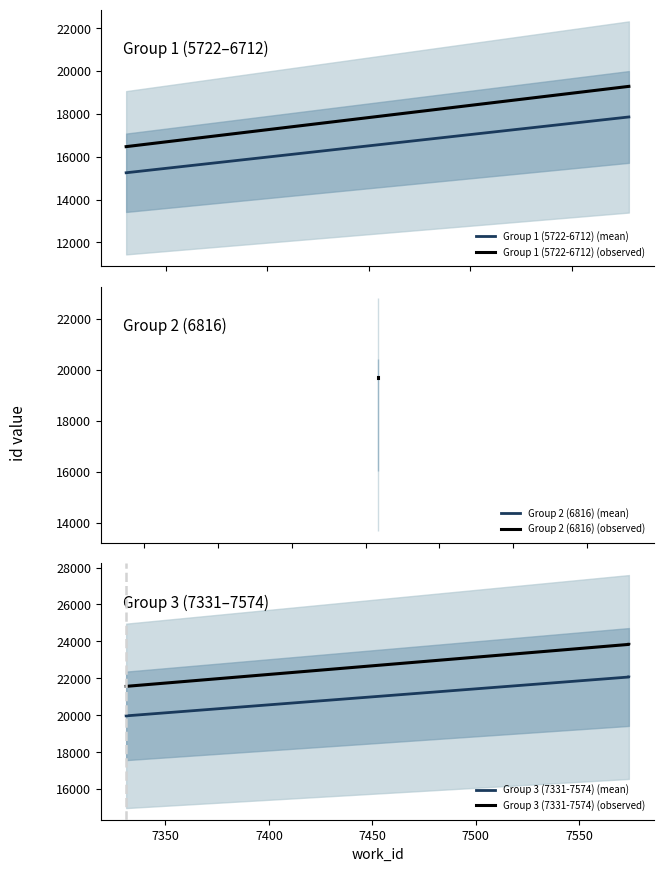

The value of id at 8 is 30731. True or false?

False